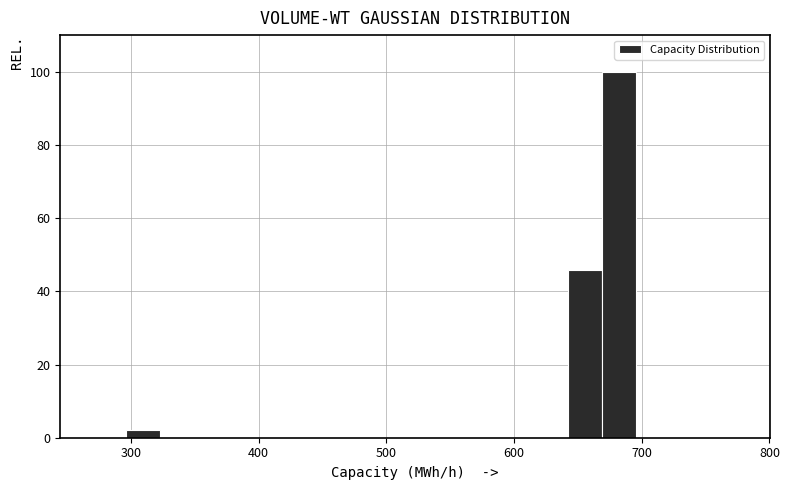

Read against the x-axis, roughly where is the centre of the tallest bar?

680